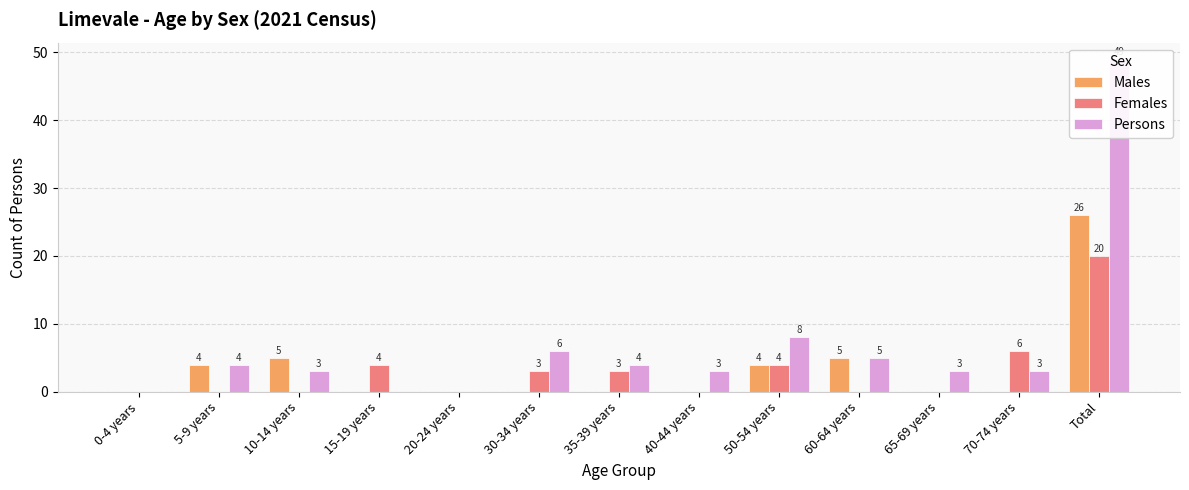

Count the number of data series in this chart.

3